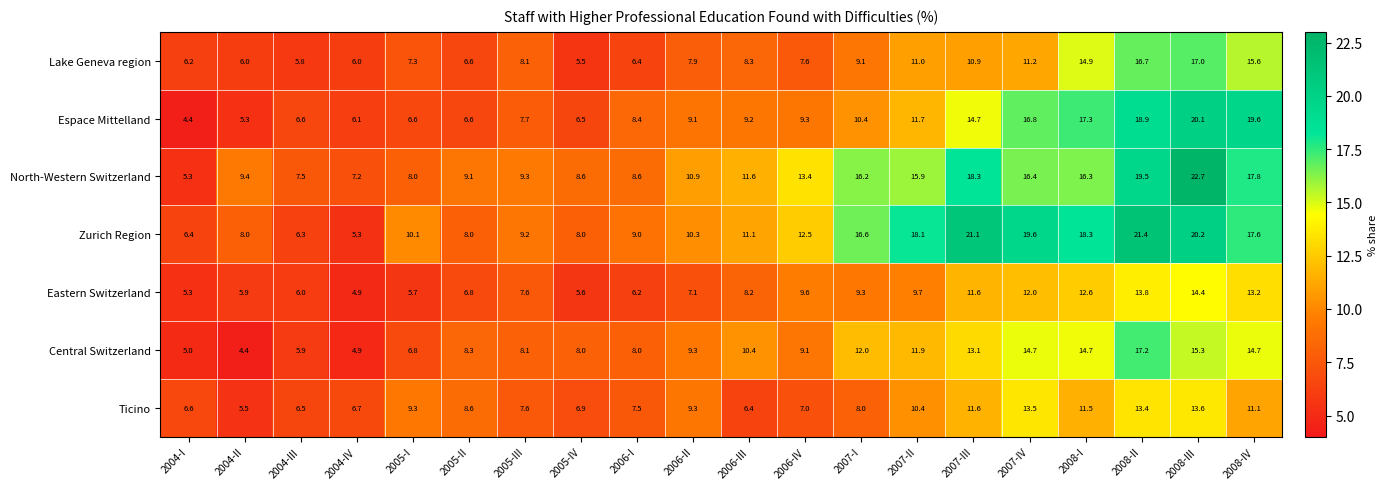

True or false: Eastern Switzerland has a value of 7.6 at 2005-III.

True